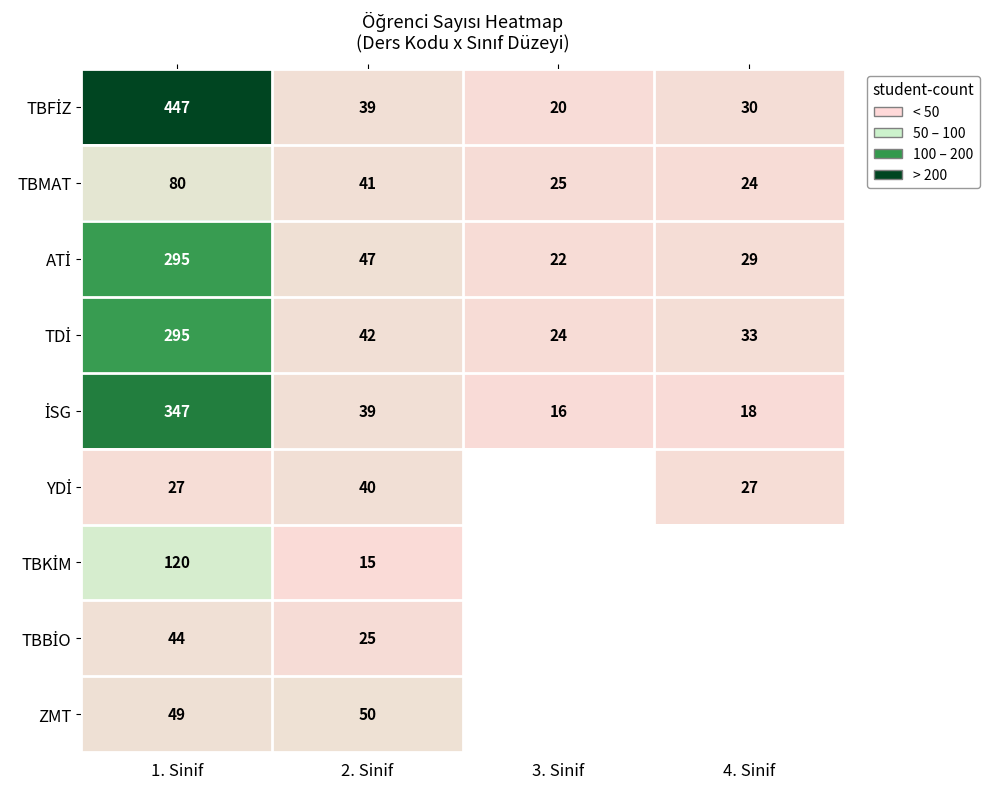

Which category has the lowest value in the TBMAT series?

4. Sinif